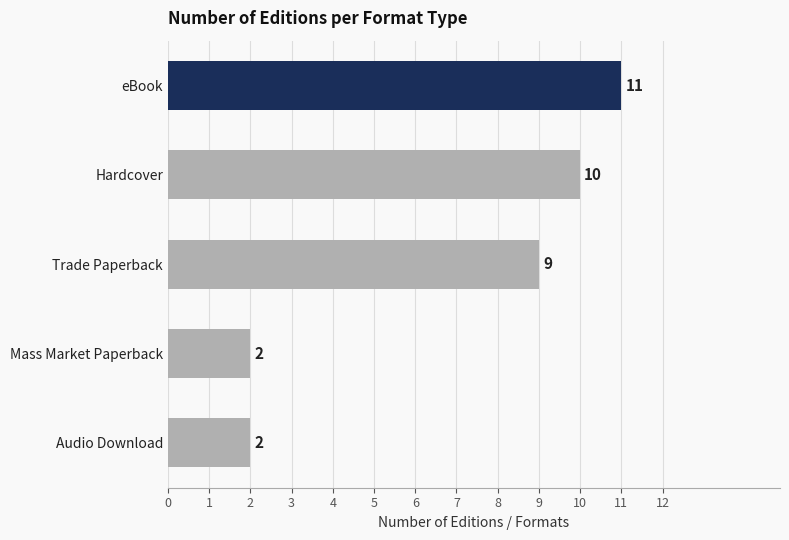

How many distinct data groups are displayed?

1